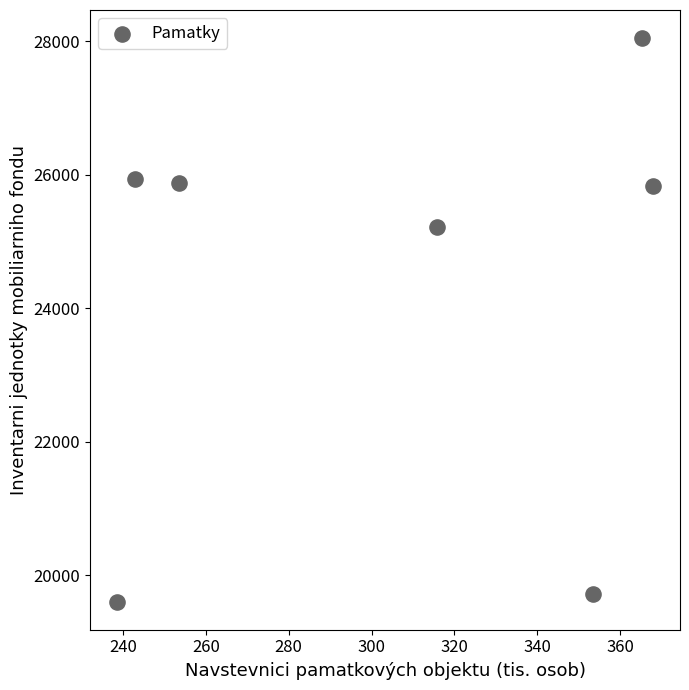

What Y value in the scatter plot is closest to 23824?

25223